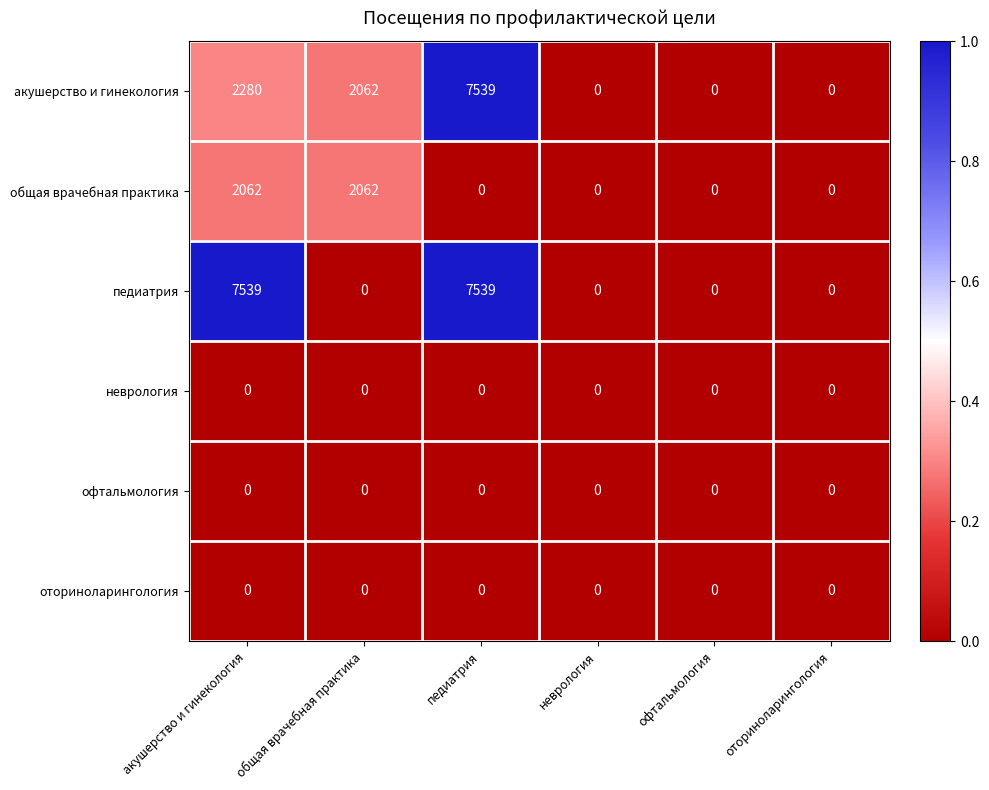

True or false: офтальмология has a value of 0 at неврология.

True